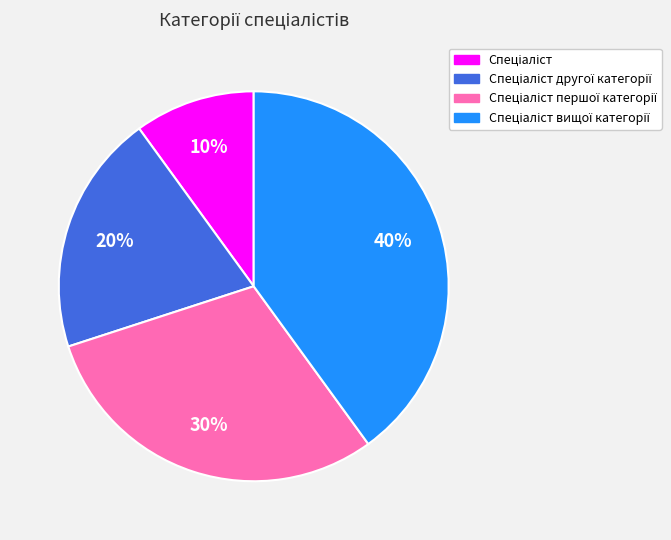

Count the number of slices in the pie.

4